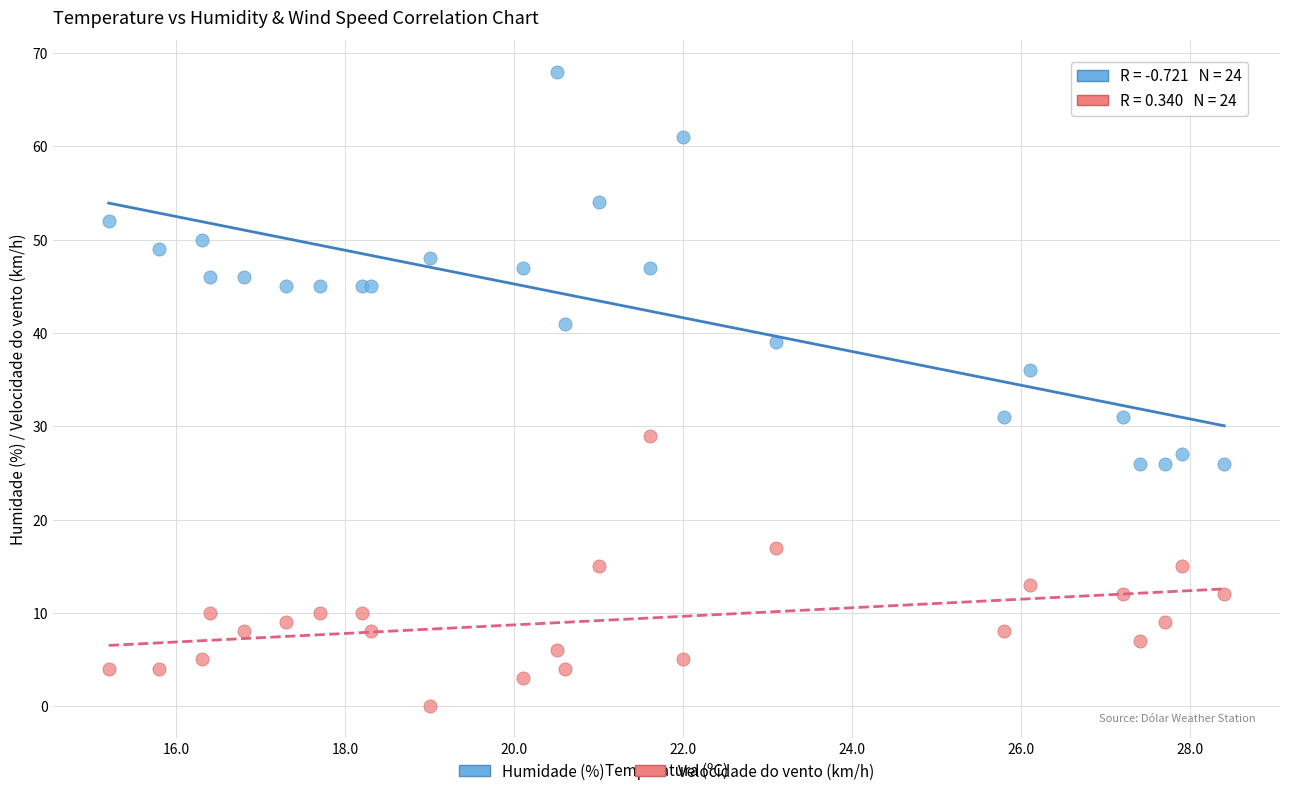

Which series reaches the maximum Y coordinate?

Humidade (%)